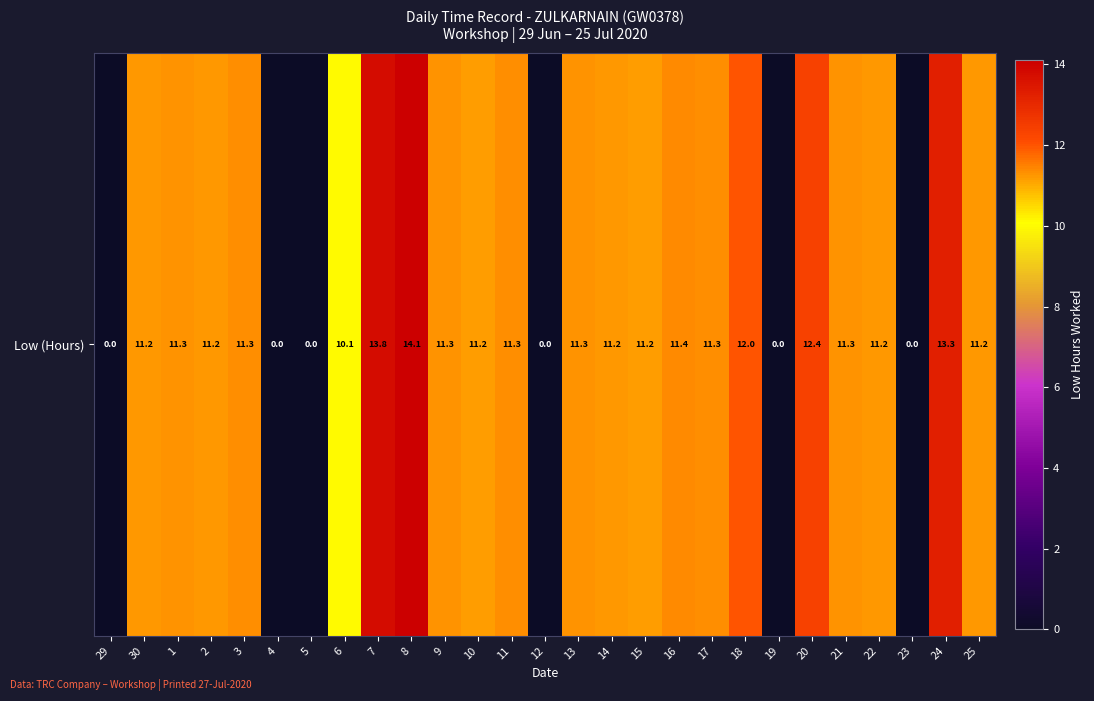

Reading right to left, extract all data points from this chart.

11.2	13.3	0.0	11.2	11.3	12.4	0.0	12.0	11.3	11.4	11.2	11.2	11.3	0.0	11.3	11.2	11.3	14.1	13.8	10.1	0.0	0.0	11.3	11.2	11.3	11.2	0.0